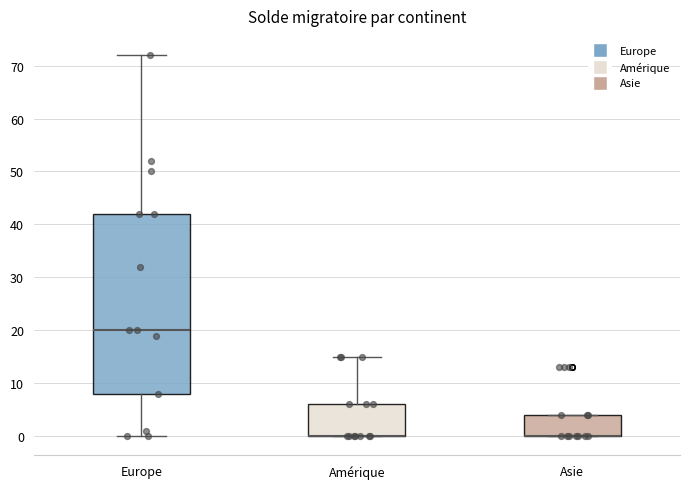

Where is the lower edge of the box for Europe on the y-axis? The values are not printed on the chart, so give them approximately, as read against the axis.

8